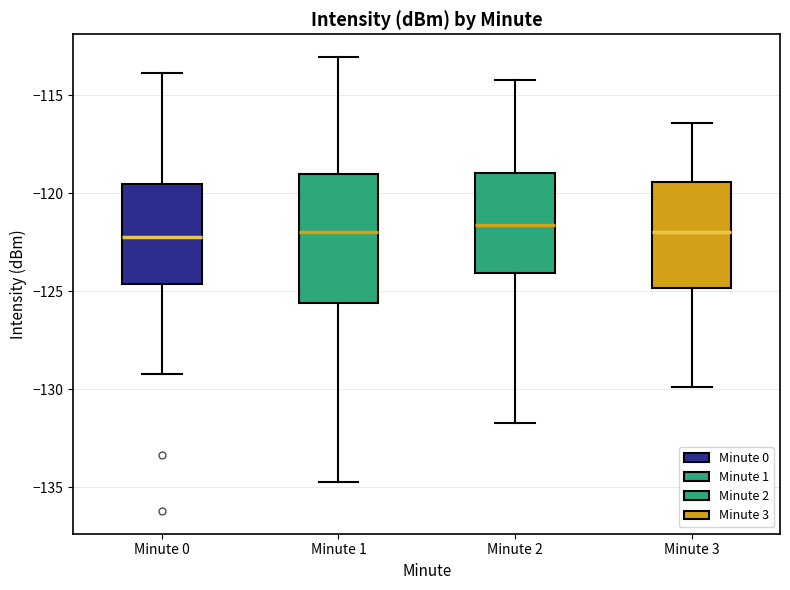

Where does the median line of the box for Minute 1 sit on the y-axis? The values are not printed on the chart, so give them approximately, as read against the axis.

-122.0